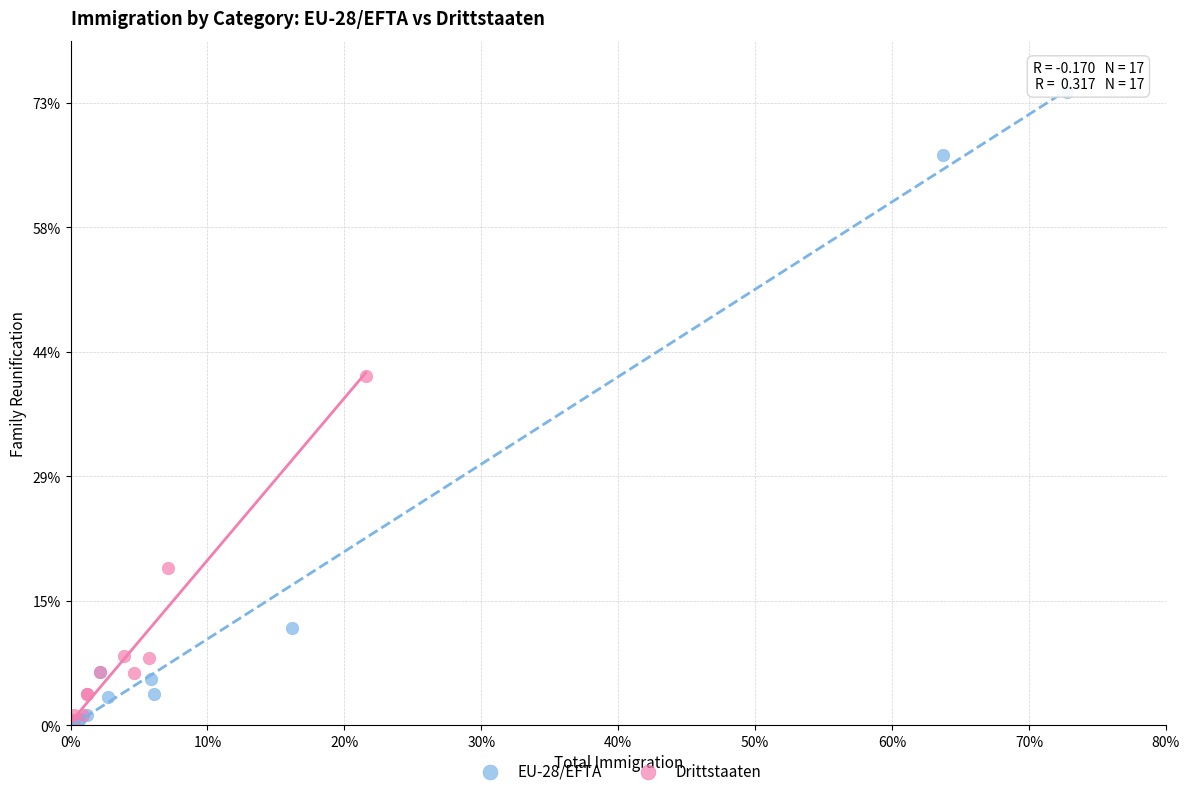

Which series has the widest spread of Y values?

EU-28/EFTA